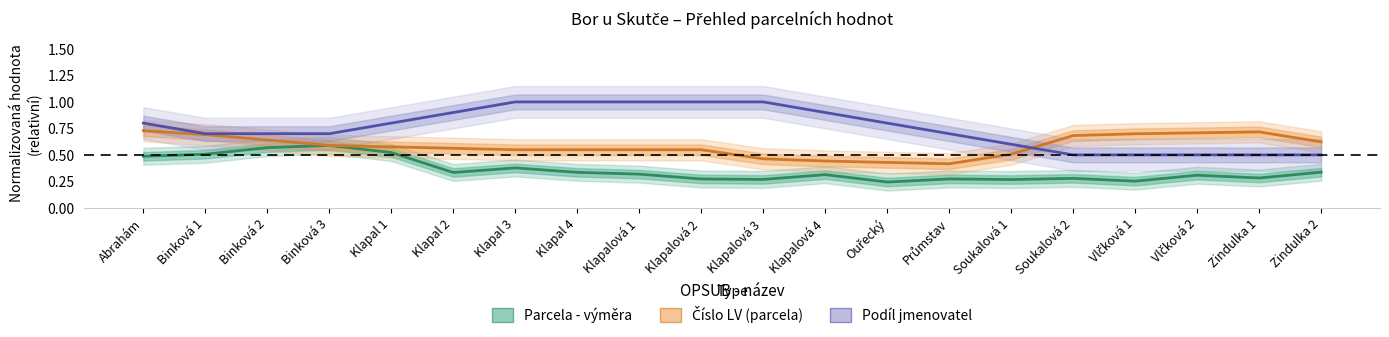

In Číslo LV (parcela), how many points are higher than both neighbors (excluding endpoints)?

1